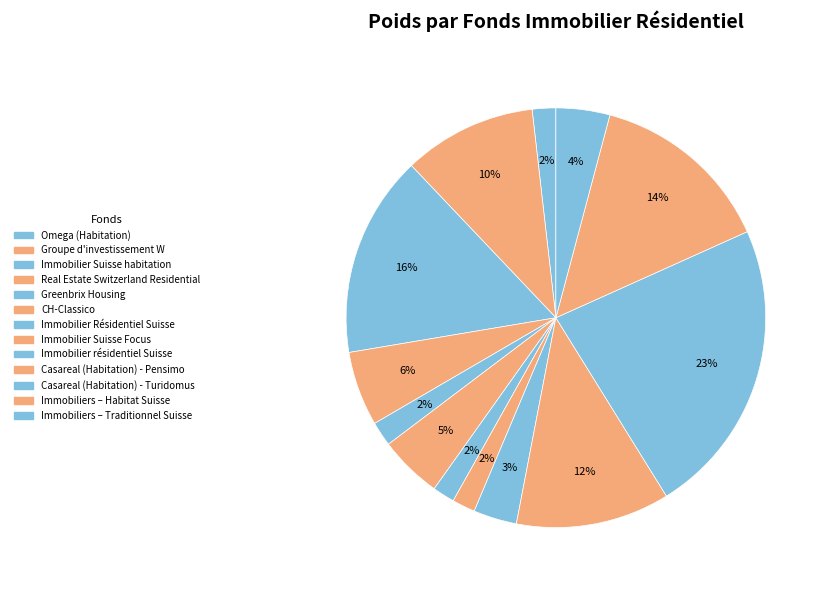

How many slices are in this pie chart?

13